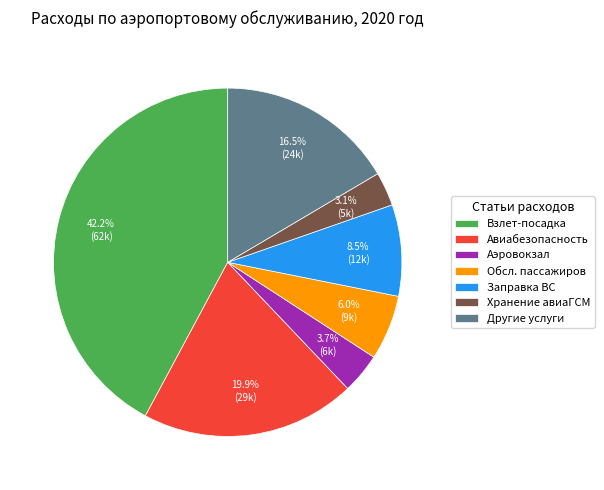

To the nearest percent, what is the average slice percentage?

14%